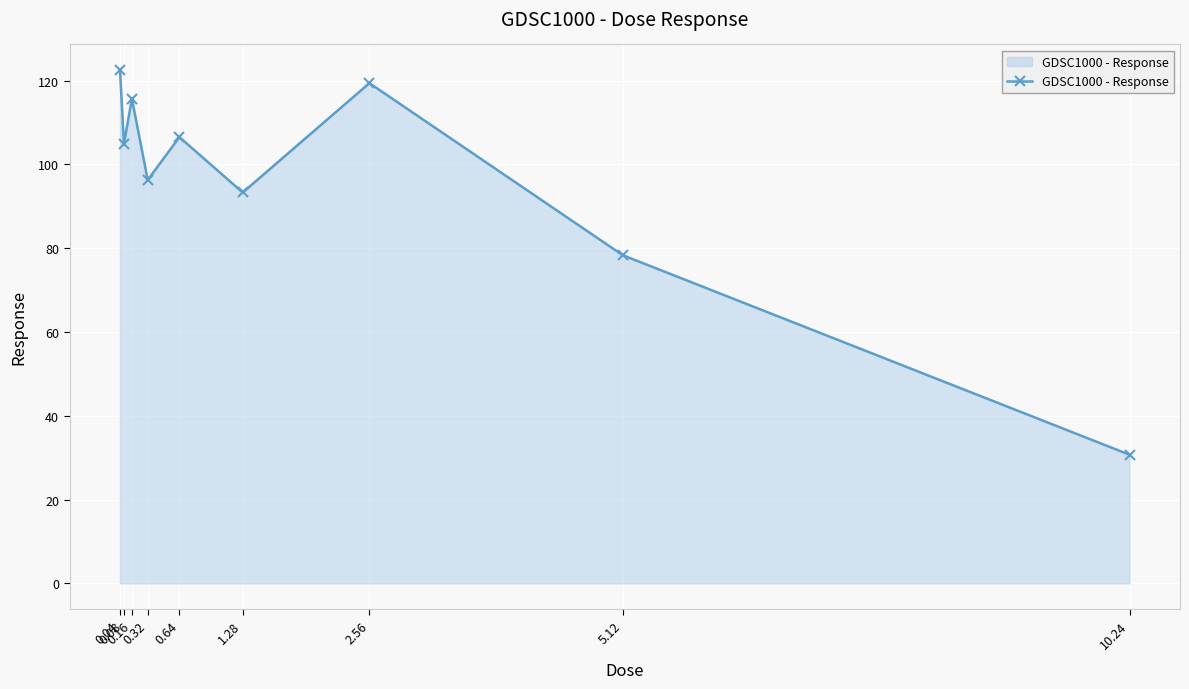

Where is the data nearest to the value 76?

5.12